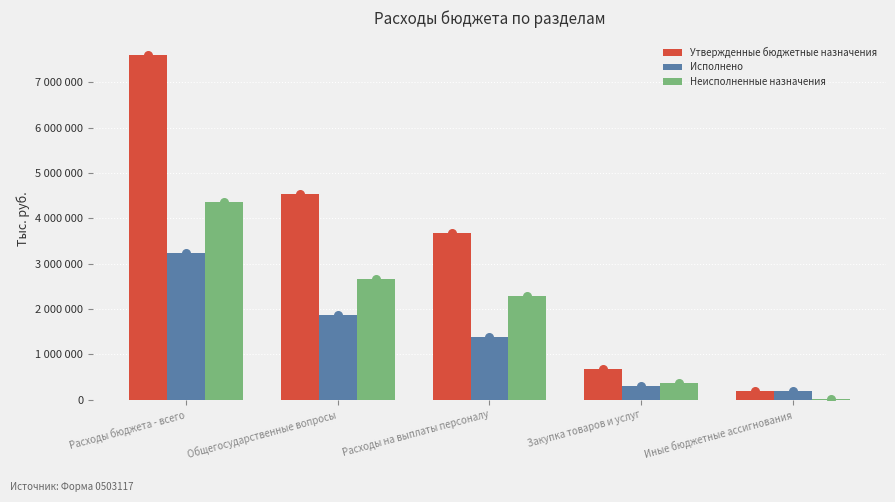

At how many categories does at least one series exceed 2437849?

3